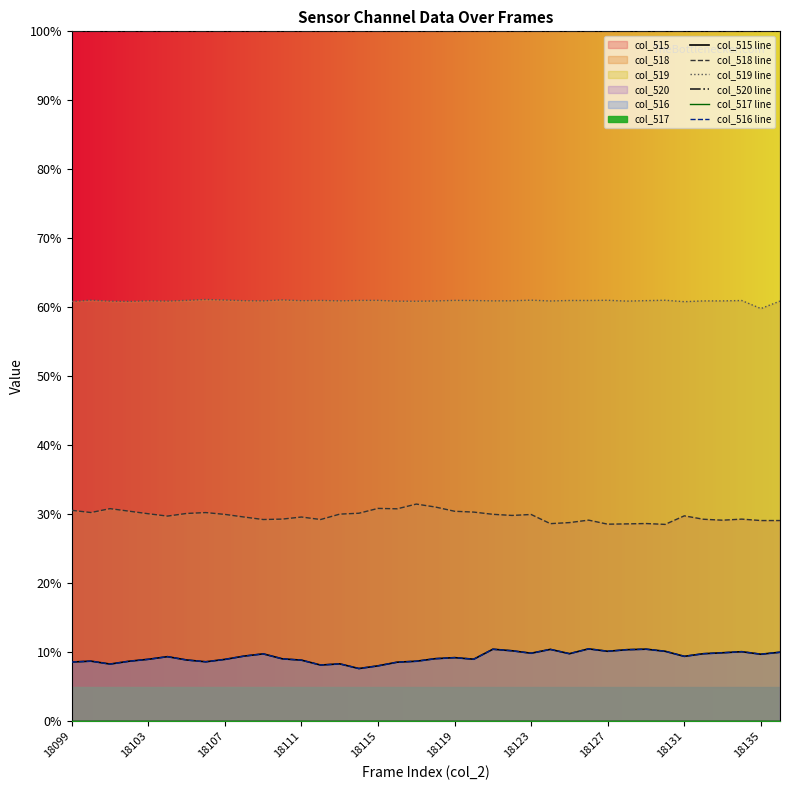

Rank the series at 29 from lowest to highest value.

col_517 line, col_516 line, col_515 line, col_518 line, col_519 line, col_520 line